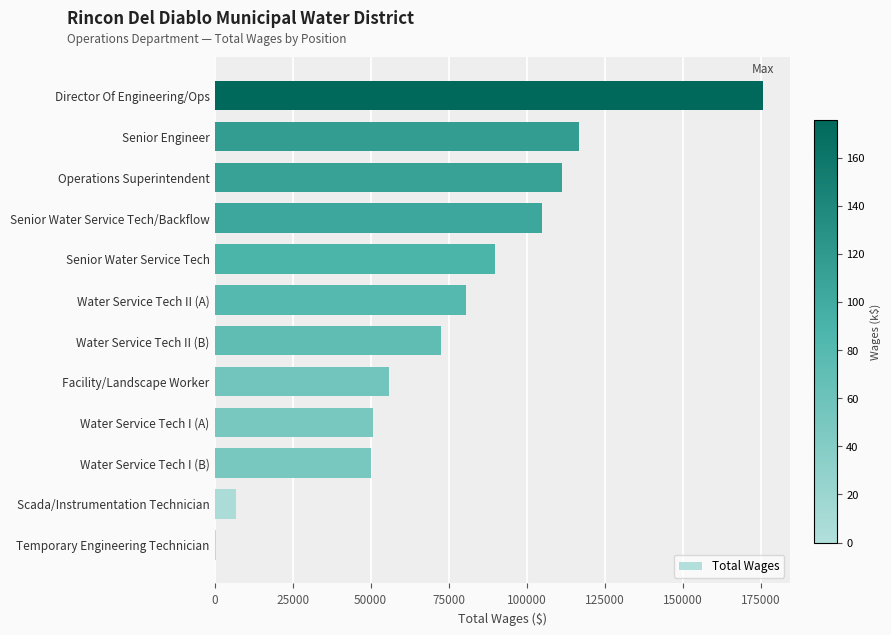

How many series are shown in this chart?

1